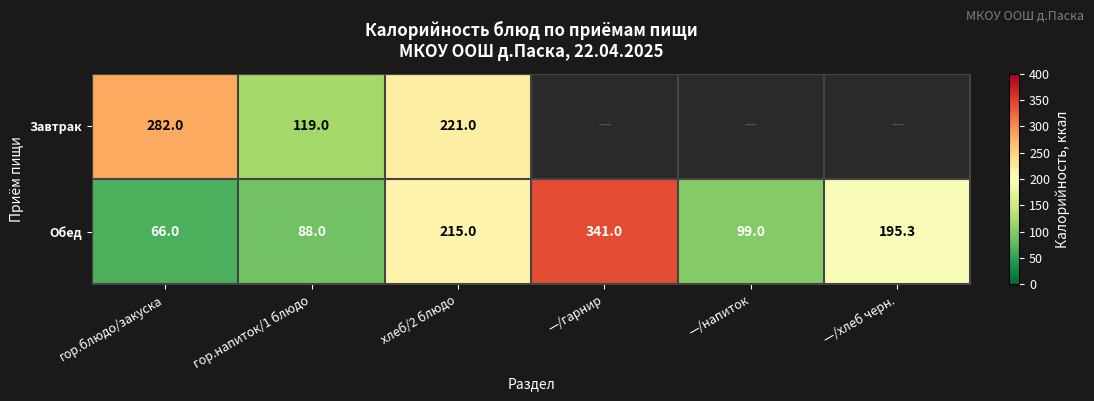

What is the difference between the Обед values at —/гарнир and гор.блюдо/закуска?

275.0